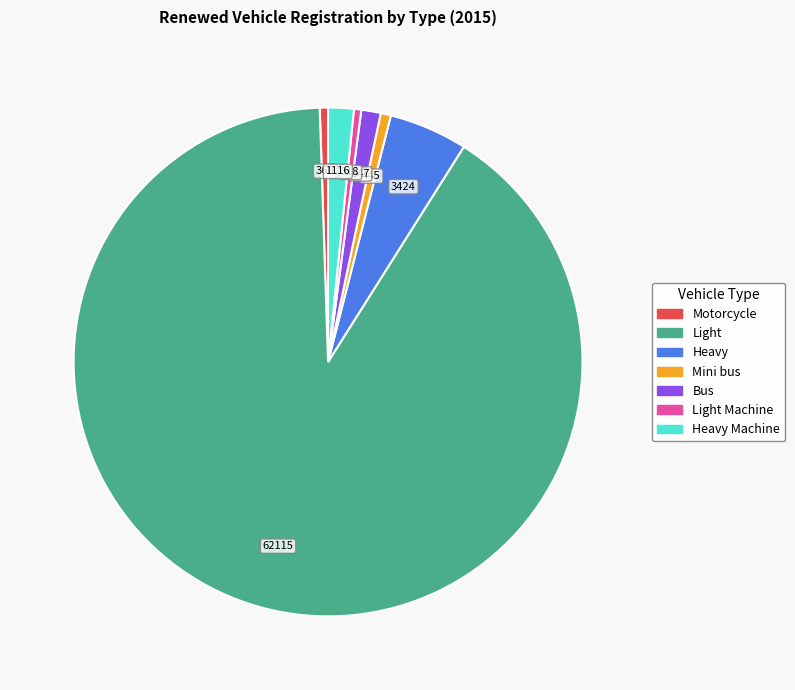

Does any single category account for the majority?

Yes